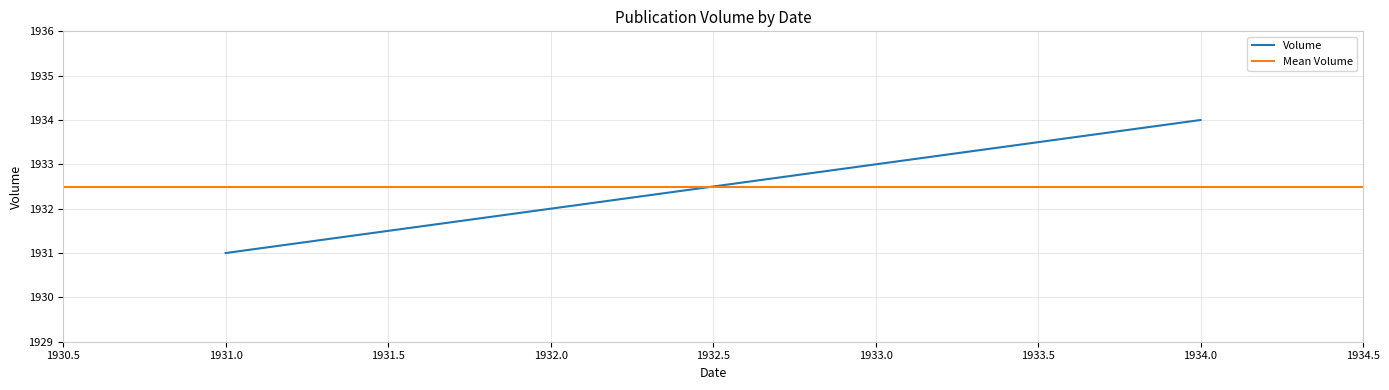

At which label is the value closest to 1932?

1932